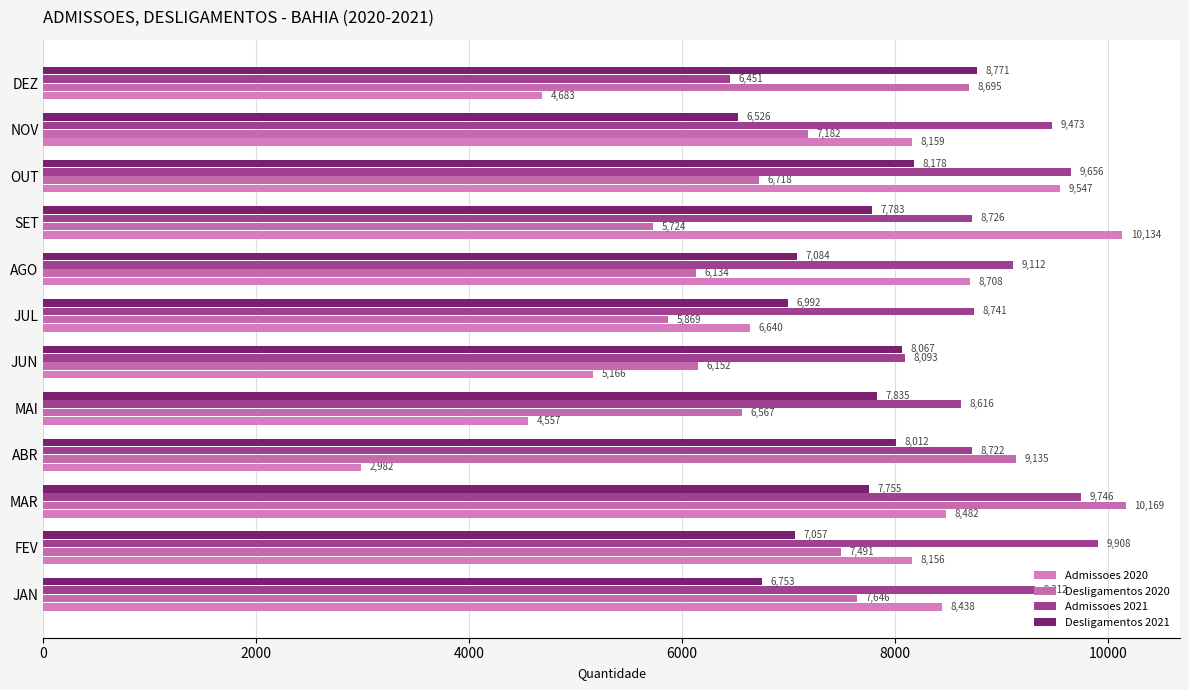

What is the sum of all Admissoes 2020 values?

85652